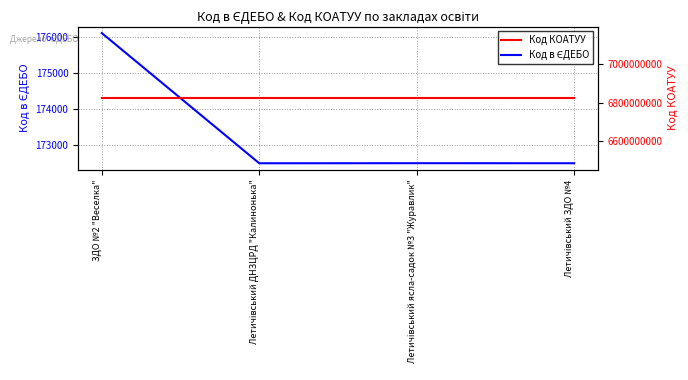

What is the maximum value for Код КОАТУУ?

6823055100